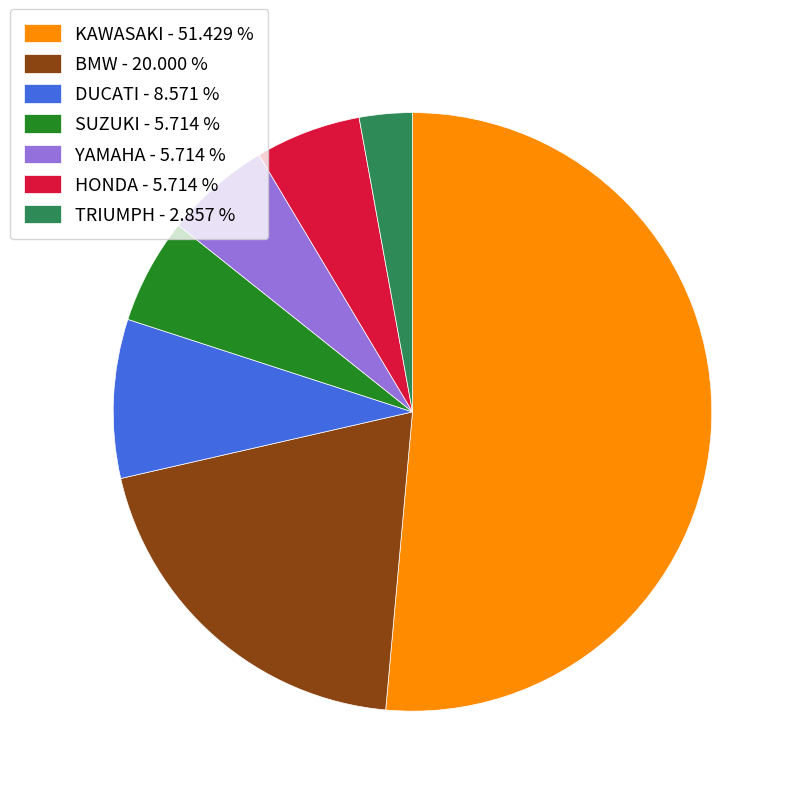

Is the sum of SUZUKI - 5.714 % and DUCATI - 8.571 % greater than half?

No